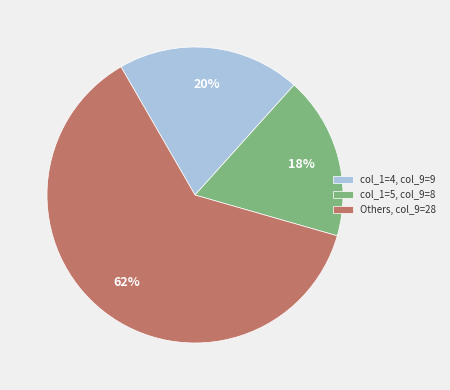

How many slices are in this pie chart?

3